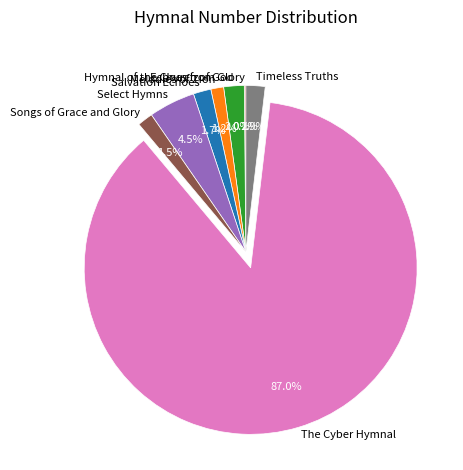

Do Salvation Echoes and Timeless Truths together represent more than half of the pie?

No